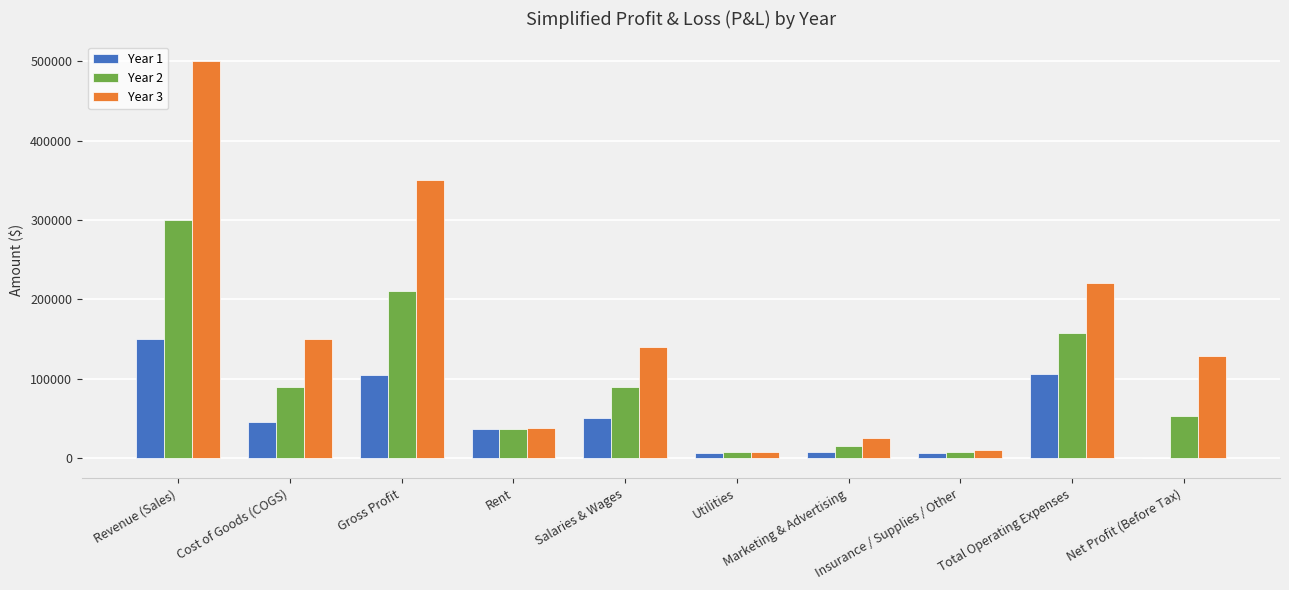

Which category has the highest value in the Year 2 series?

Revenue (Sales)